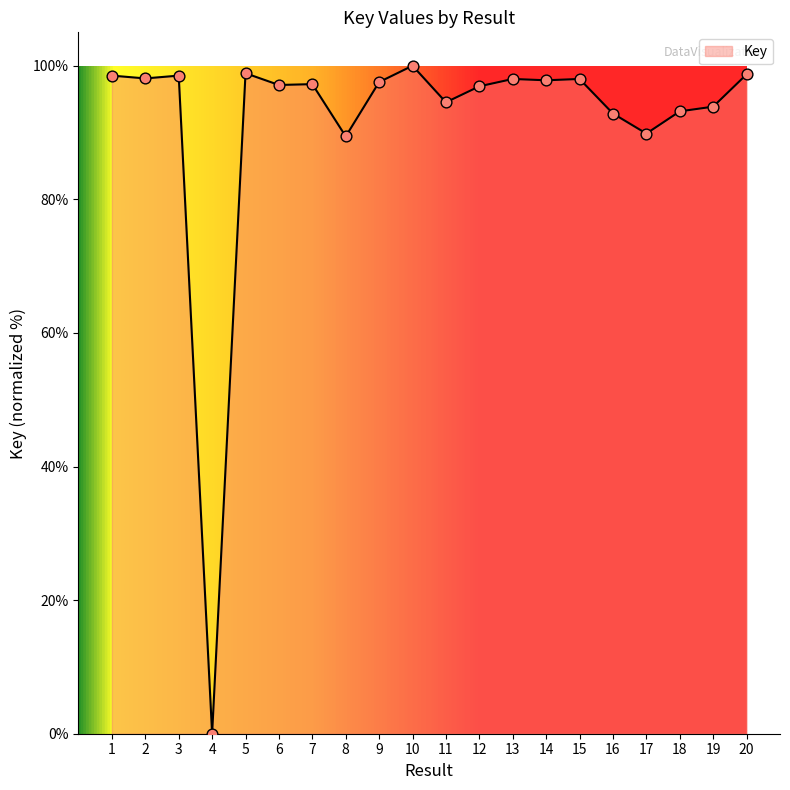

Approximately how many times larger is the value at 3 compared to 16?

1.1